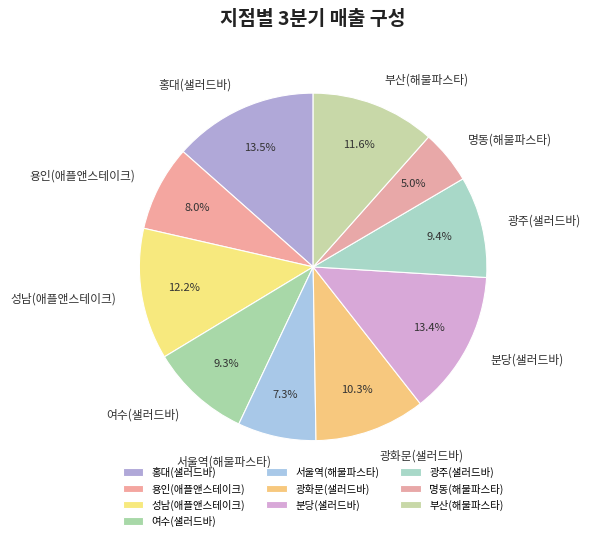

What is the ratio of the value at 홍대(샐러드바) to the value at 광주(샐러드바)?

1.4